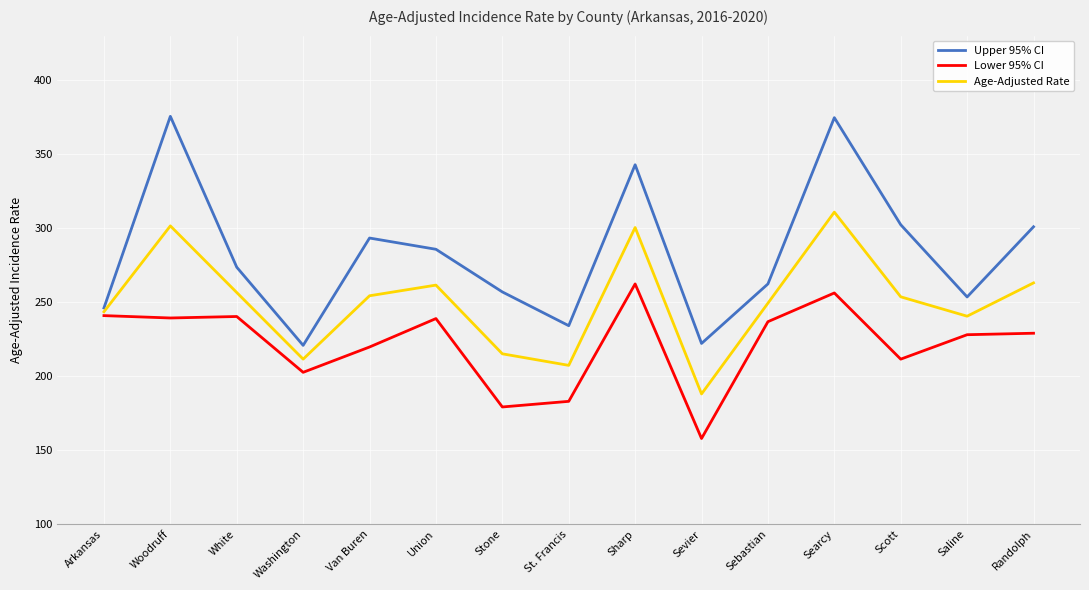

What is the difference between the maximum and minimum values in the Lower 95% CI series?

104.4